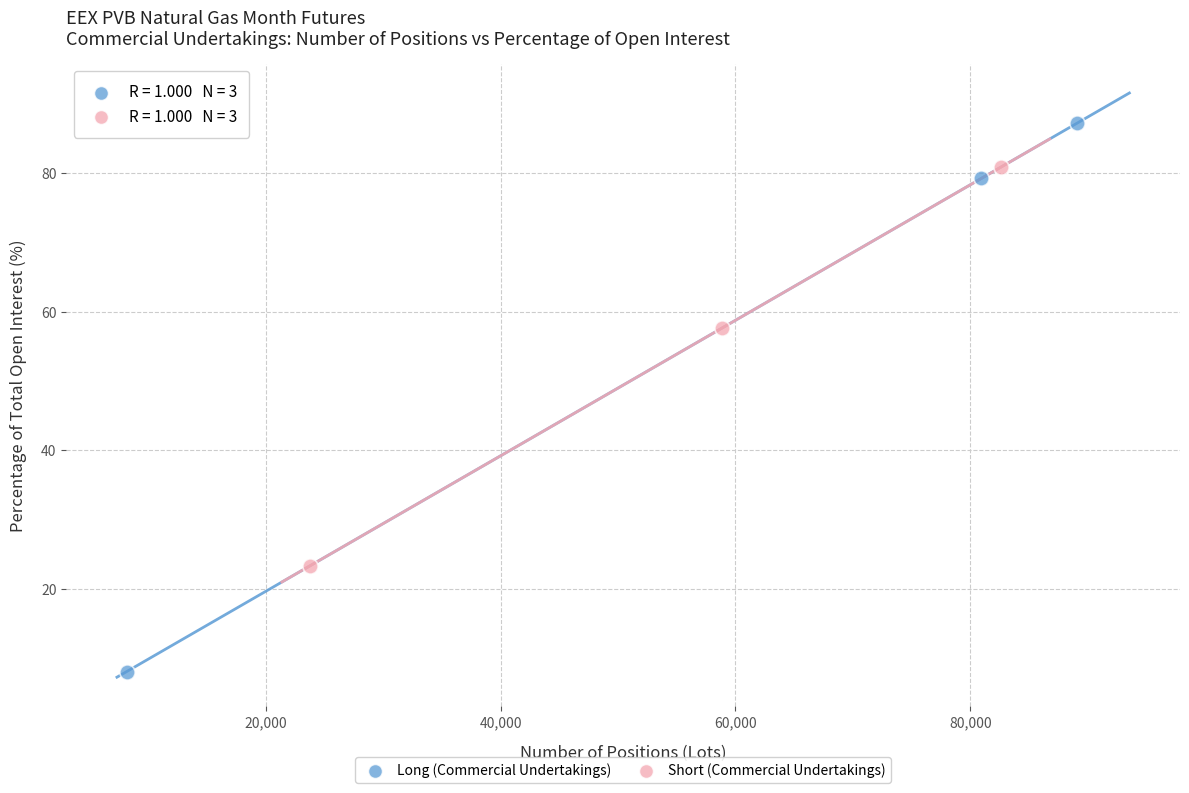

Which series contains the lowest Y value?

Long (Commercial Undertakings)